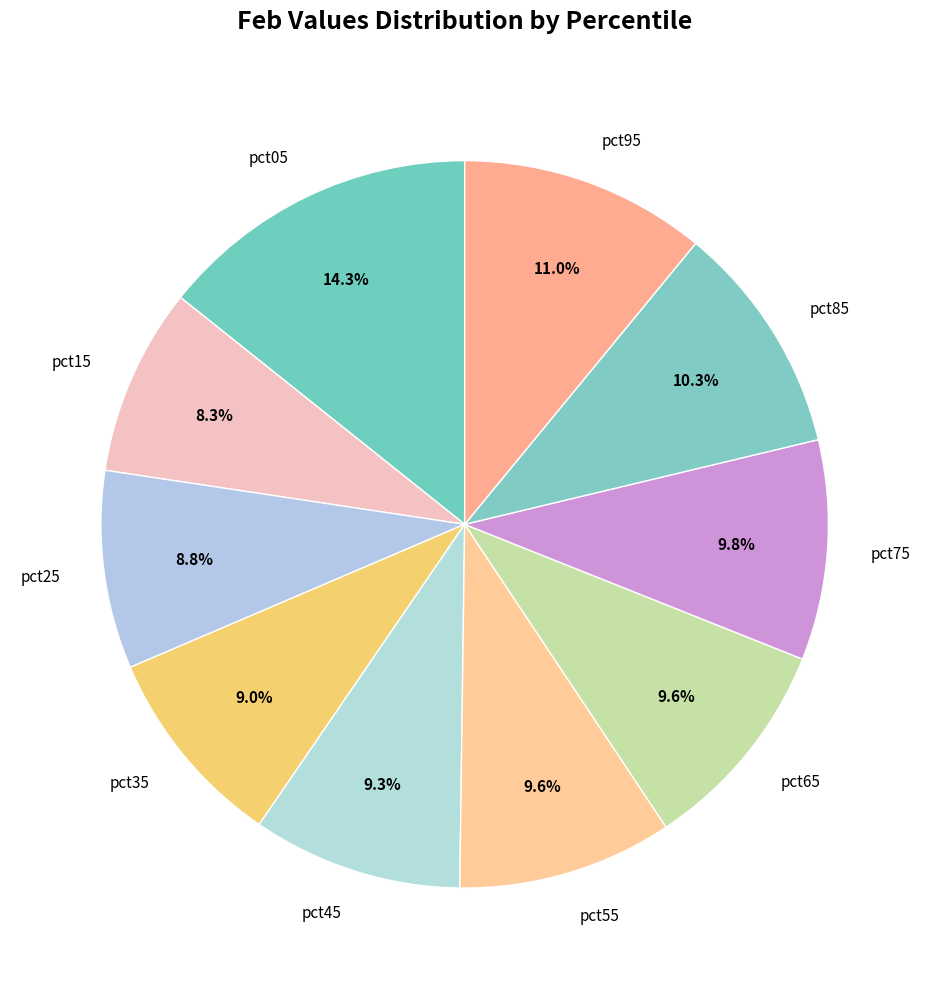

True or false: pct95 accounts for 1% of the total.

False